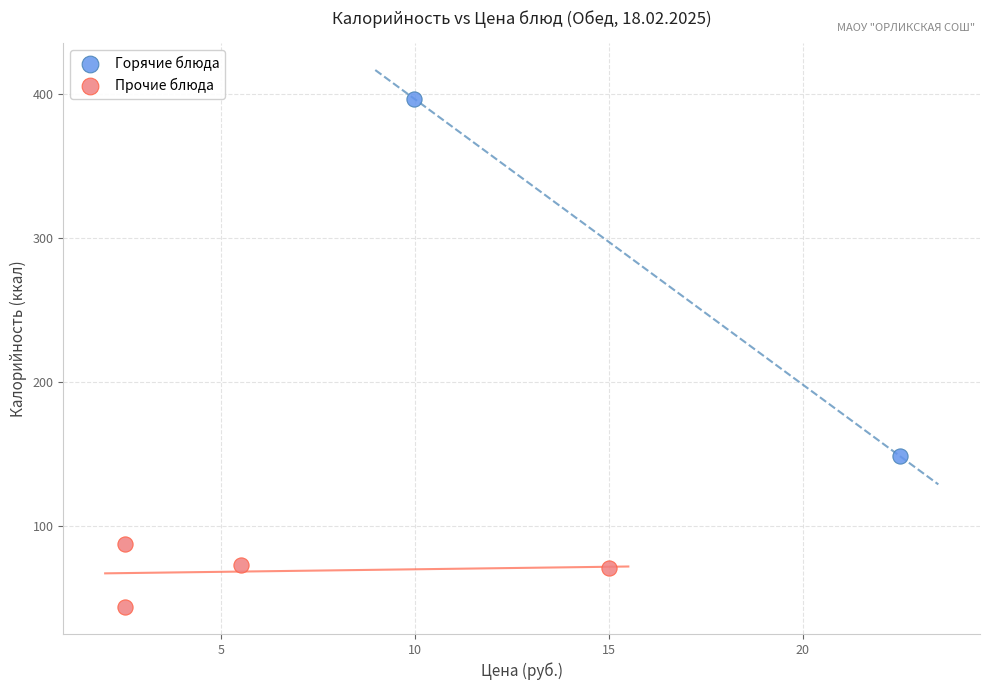

Which series has the widest spread of Y values?

Горячие блюда